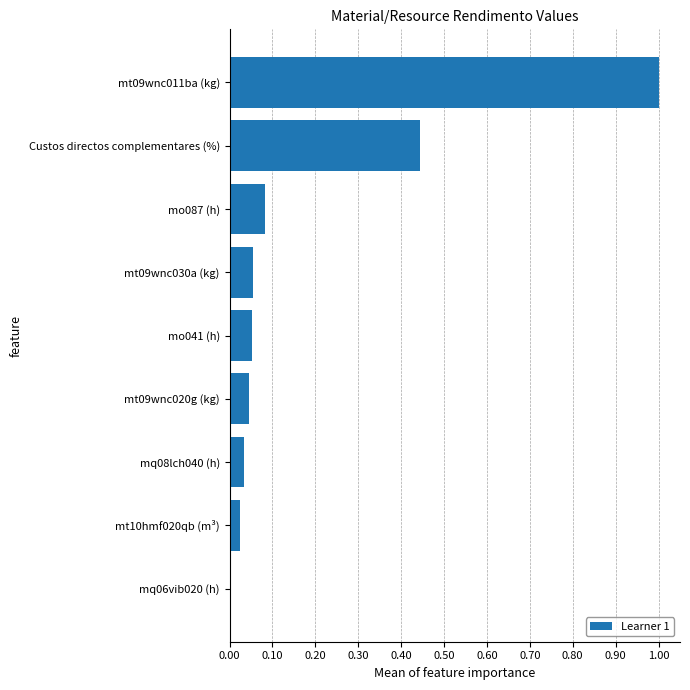

Between mt09wnc011ba (kg) and mo087 (h), which is larger?

mt09wnc011ba (kg)